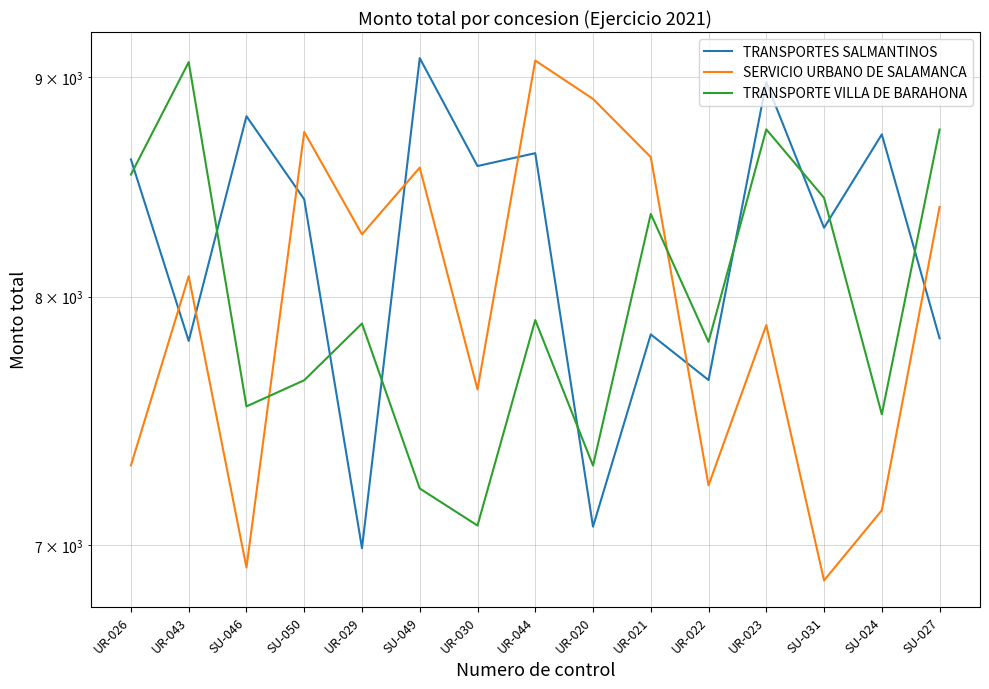

At which category is the sum across all series the highest?

UR-044